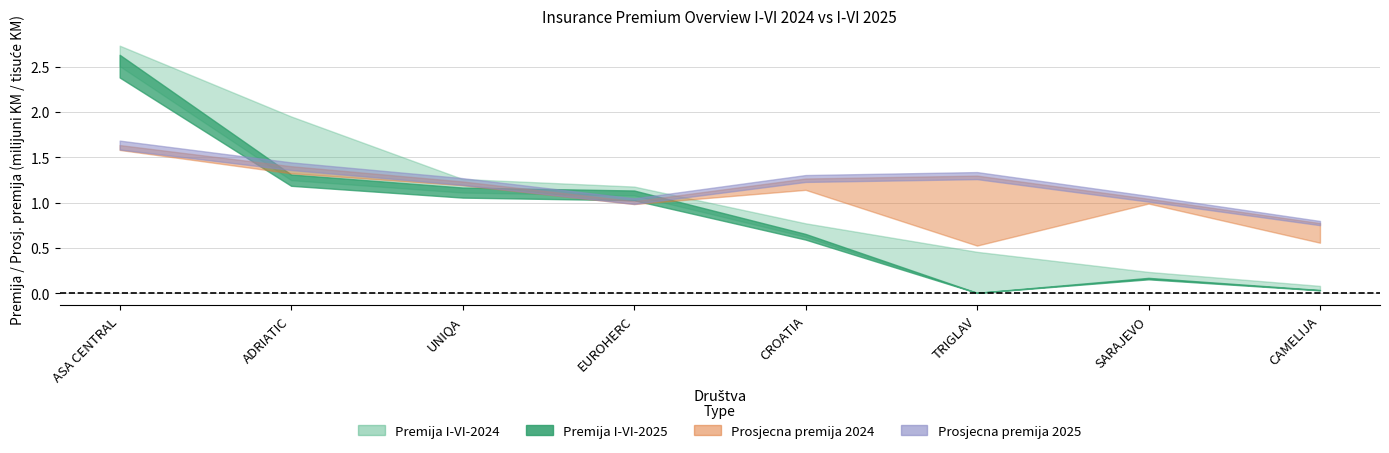

Is it true that Prosjecna premija 2025 equals 1233.5 at UNIQA?

True